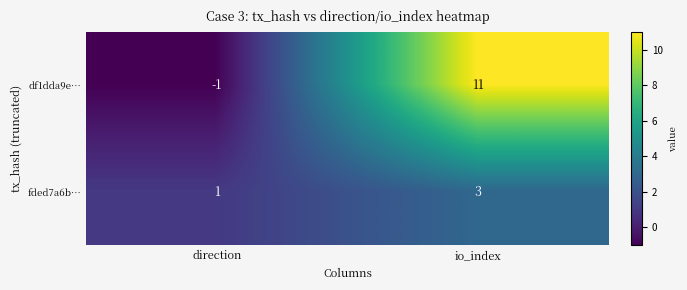

Which series changed the most between direction and io_index?

df1dda9e…